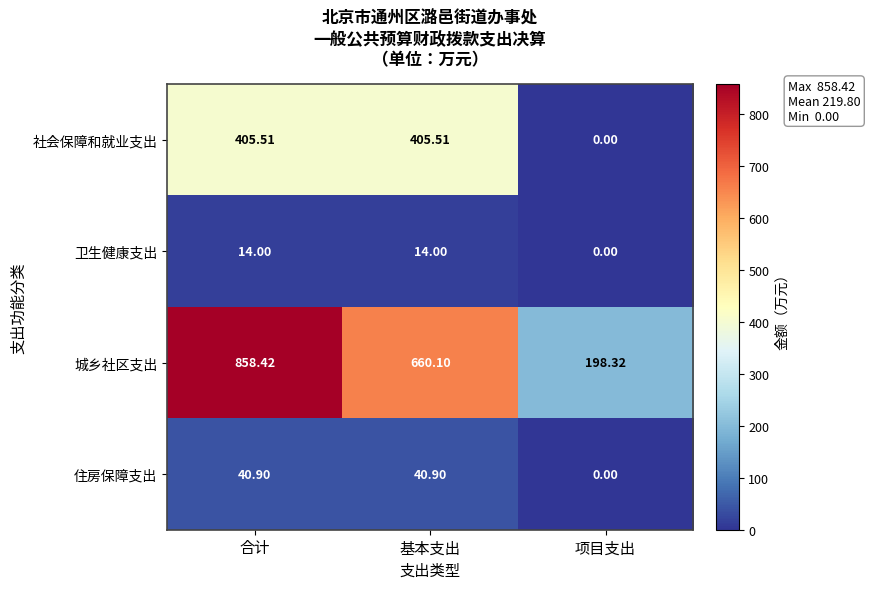

Which series has the largest total across all categories?

城乡社区支出